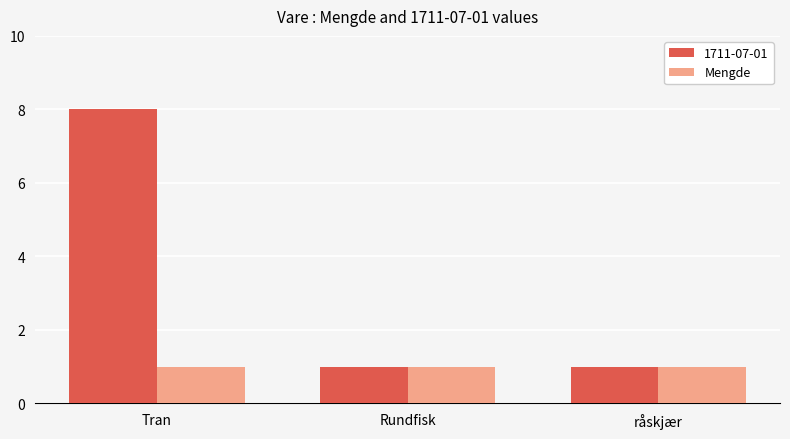

Rank the series by their average value, from lowest to highest.

Mengde, 1711-07-01